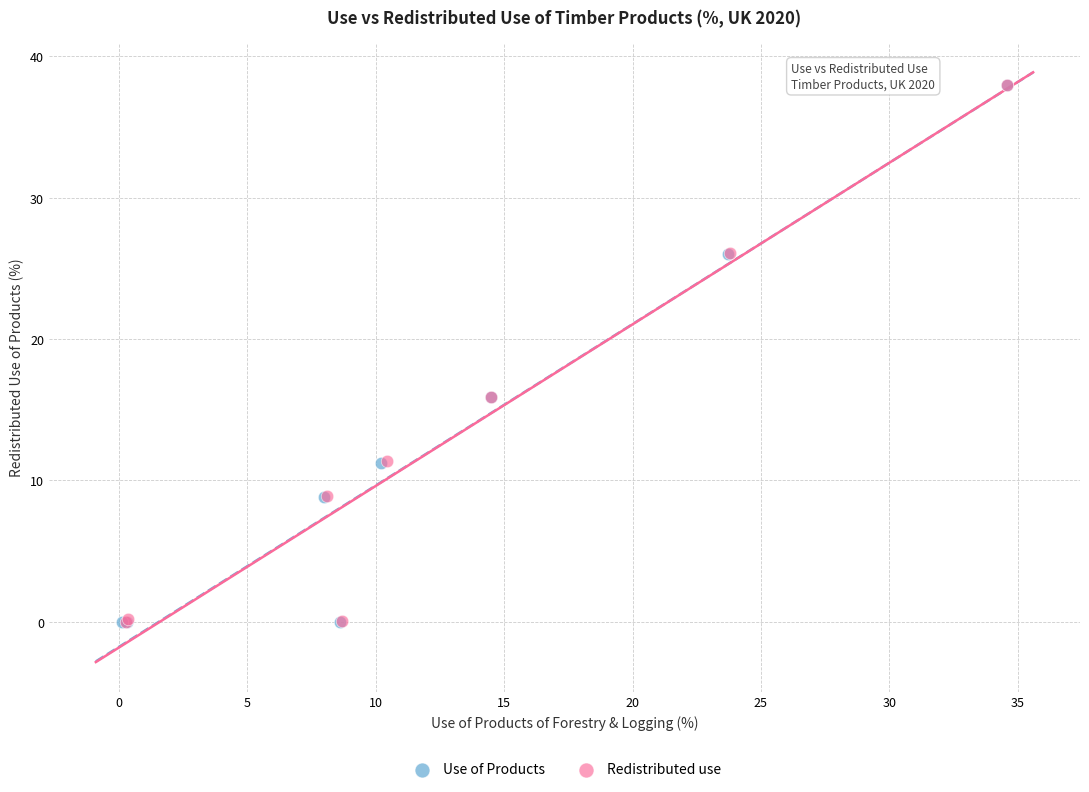

Which series has the largest Y range (max minus min)?

Use of Products